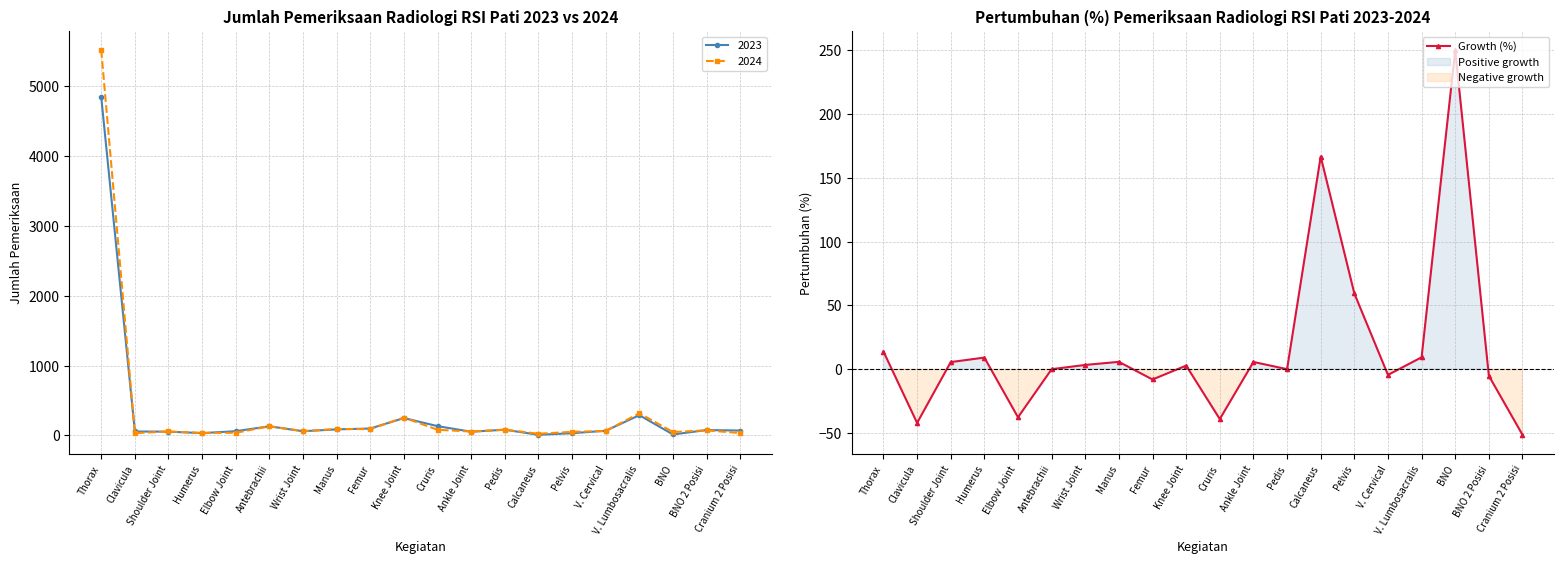

How many values are above zero?

11